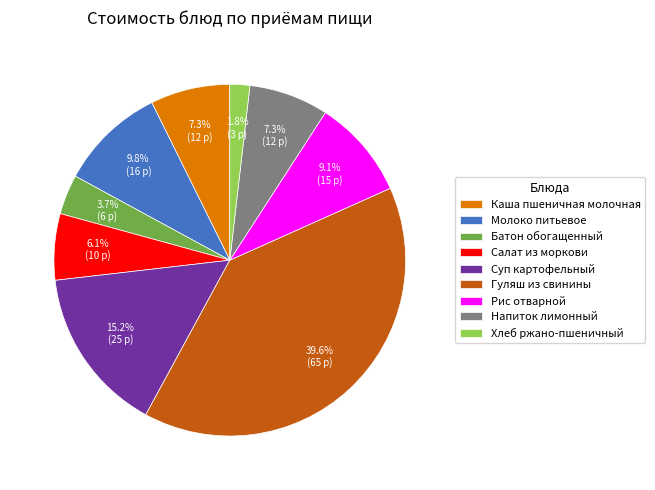

Approximately how many times larger is the value at Напиток лимонный compared to Салат из моркови?

1.2